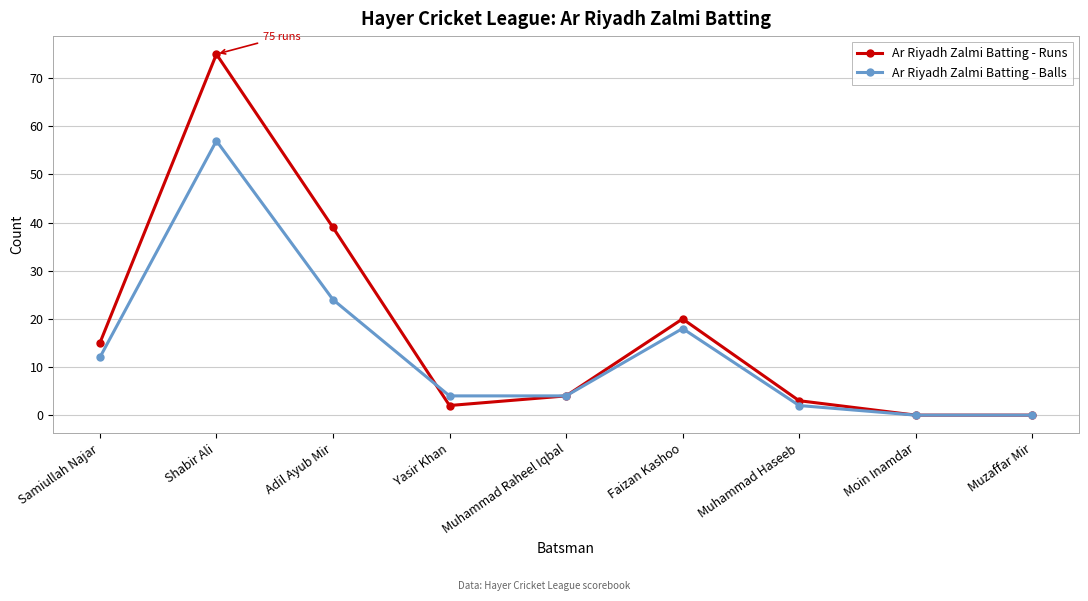

Does the chart have visible grid lines?

Yes